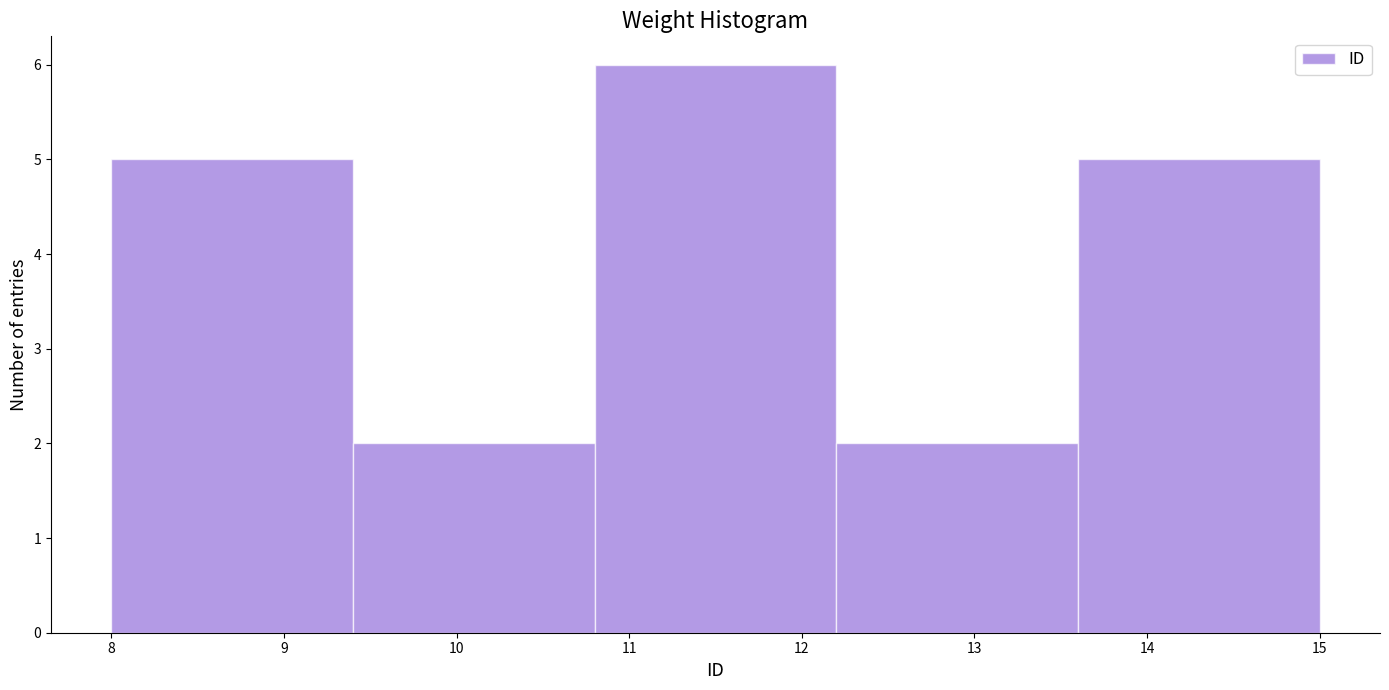

Reading left to right, transcribe this chart: for each bar, give the range it covers on the x-axis and its height. The values are not printed on the chart, so give them approximately, as read against the axis.

8.0 to 9.4: 5
9.4 to 10.8: 2
10.8 to 12.2: 6
12.2 to 13.6: 2
13.6 to 15.0: 5